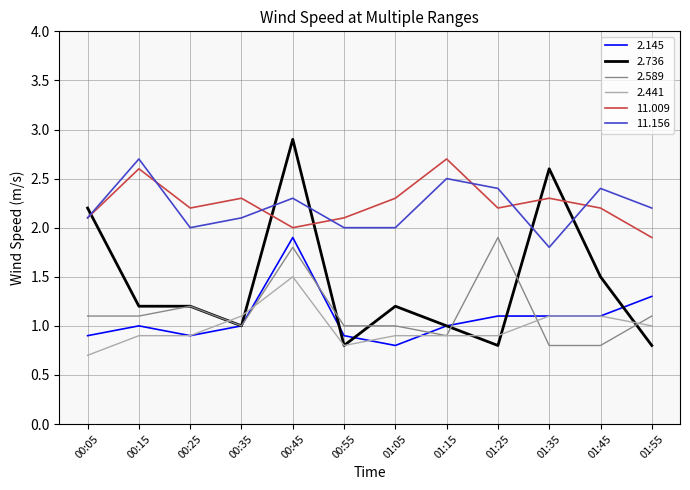

What is the sum of the 2.589 values at 01:25 and 01:55?

3.0